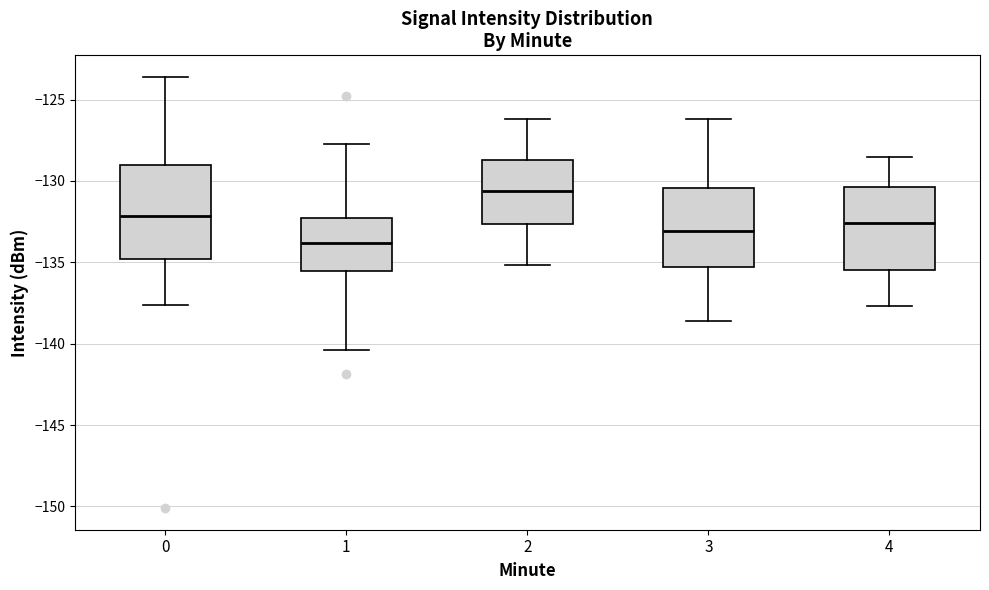

Which box has the highest median line?

2